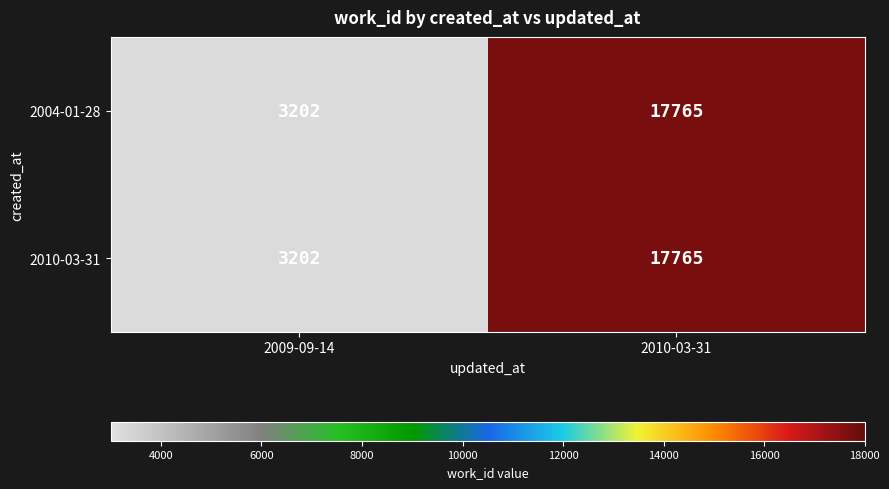

Reading left to right, extract all data points from this chart.

2004-01-28: 3202	17765
2010-03-31: 3202	17765